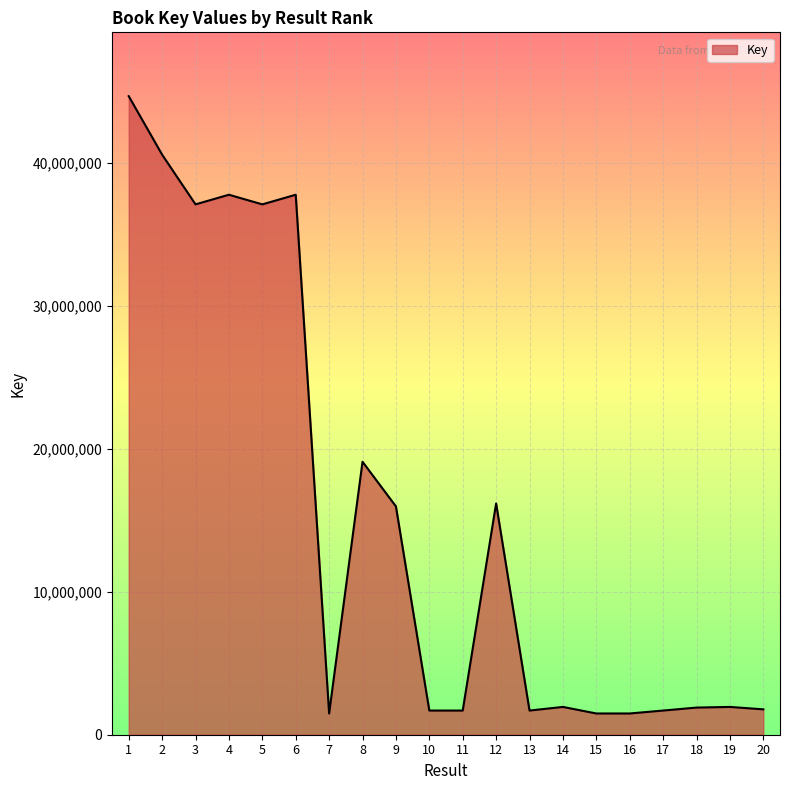

What is the maximum value shown in the chart?

44684561